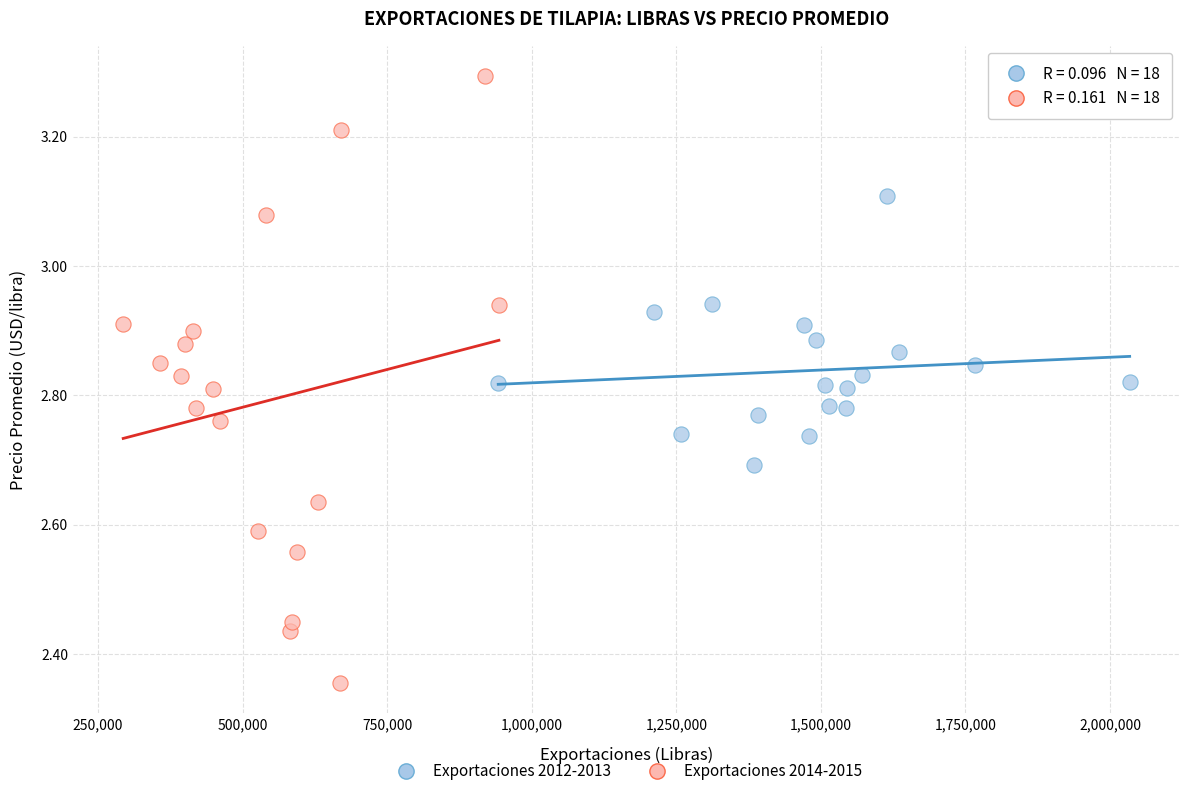

Which series reaches the maximum Y coordinate?

Exportaciones 2014-2015